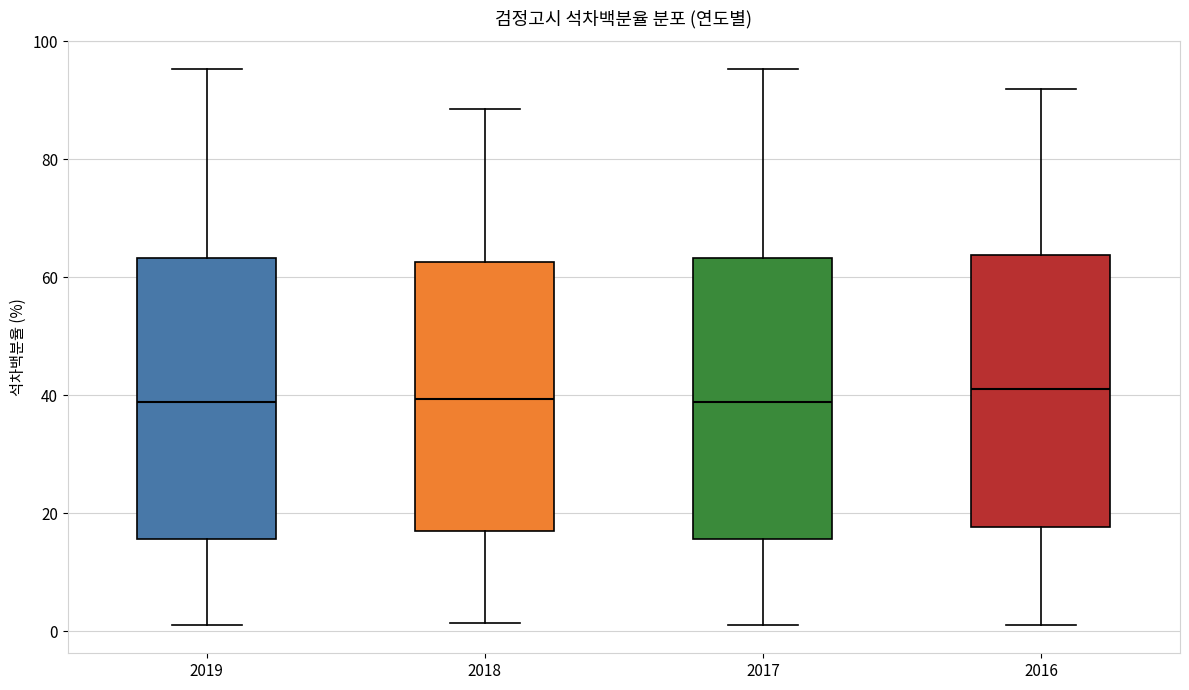

Reading left to right, transcribe this box plot: for each box, give where its median line is, the range the box spans, and where its two whiskers end, as read against the y-axis. The values are not printed on the chart, so give them approximately, as read against the axis.

2019: median 38, box 16 to 64, whiskers 2 to 96
2018: median 40, box 18 to 62, whiskers 2 to 88
2017: median 38, box 16 to 64, whiskers 2 to 96
2016: median 42, box 18 to 64, whiskers 2 to 92